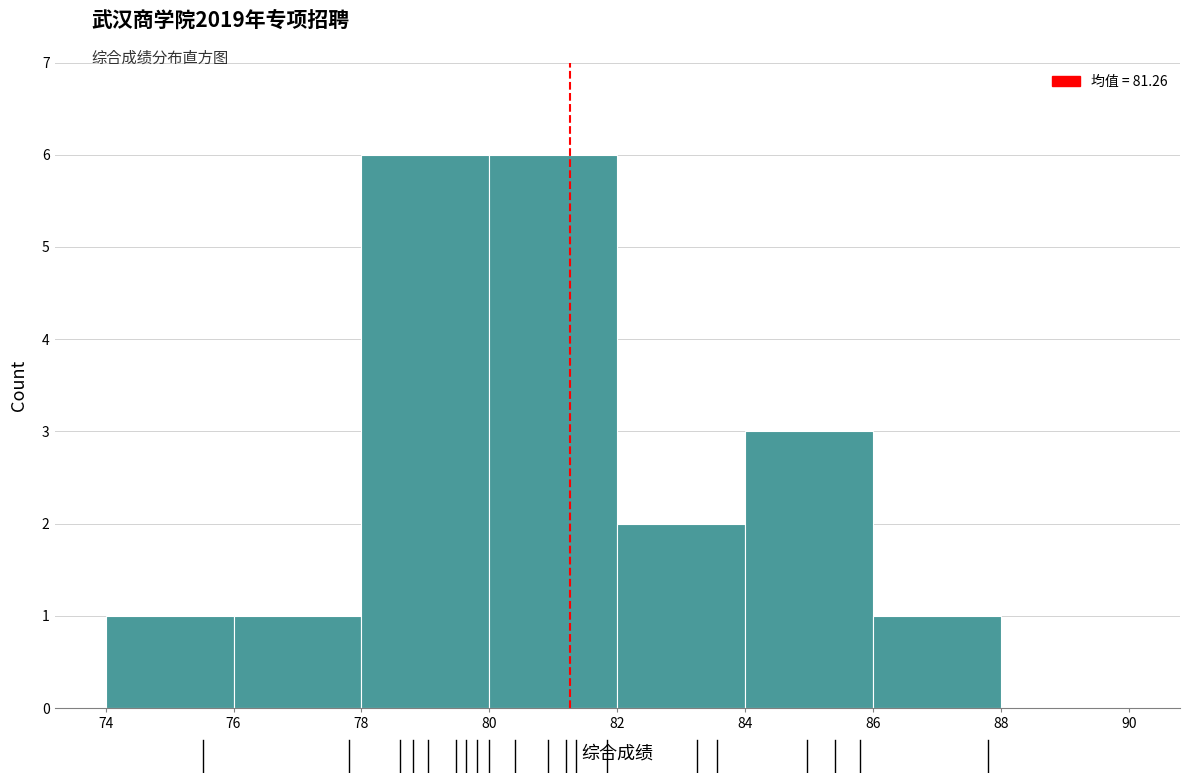

Reading left to right, list every bar in this chart as the range it spans on the x-axis followed by its height. The values are not printed on the chart, so give them approximately, as read against the axis.

74 to 76: 1
76 to 78: 1
78 to 80: 6
80 to 82: 6
82 to 84: 2
84 to 86: 3
86 to 88: 1
88 to 90: 0